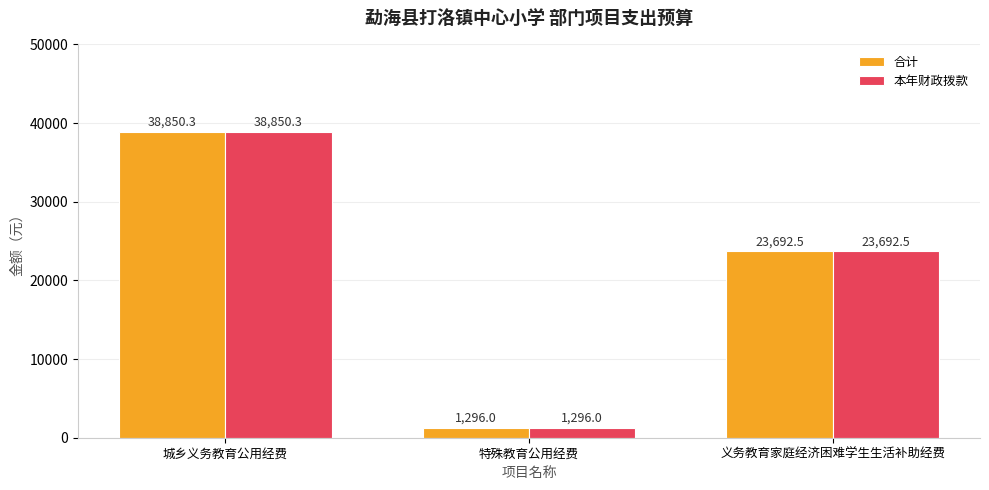

The 合计 series shows 23413.4 at 城乡义务教育公用经费. True or false?

False